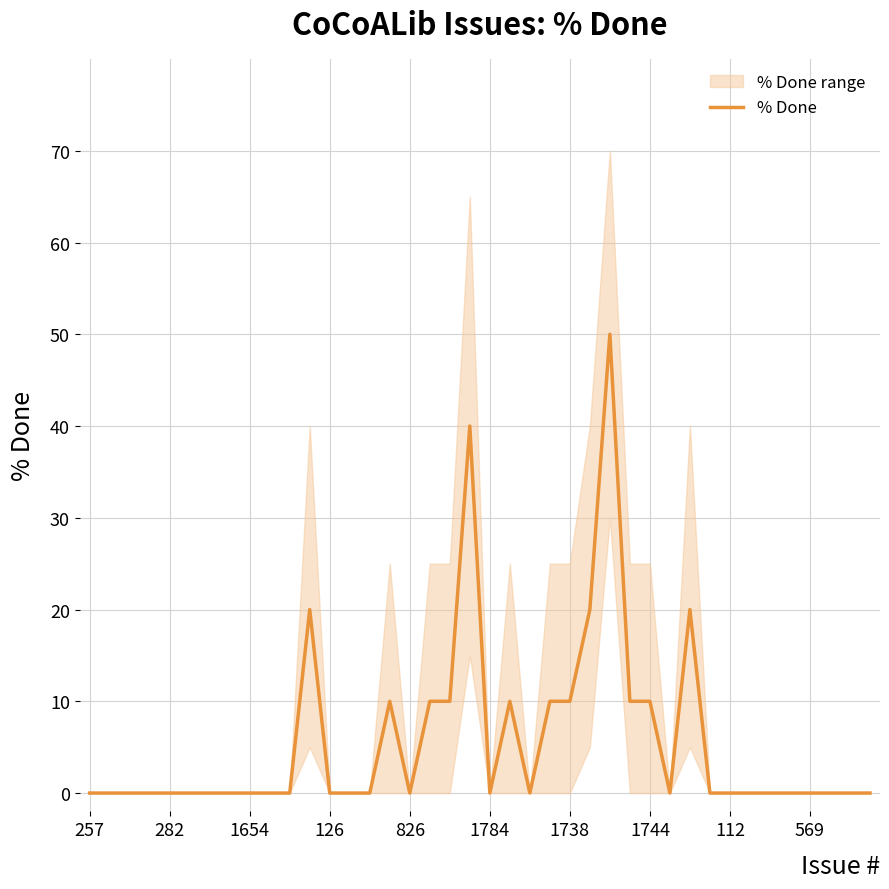

Does the chart have visible grid lines?

Yes